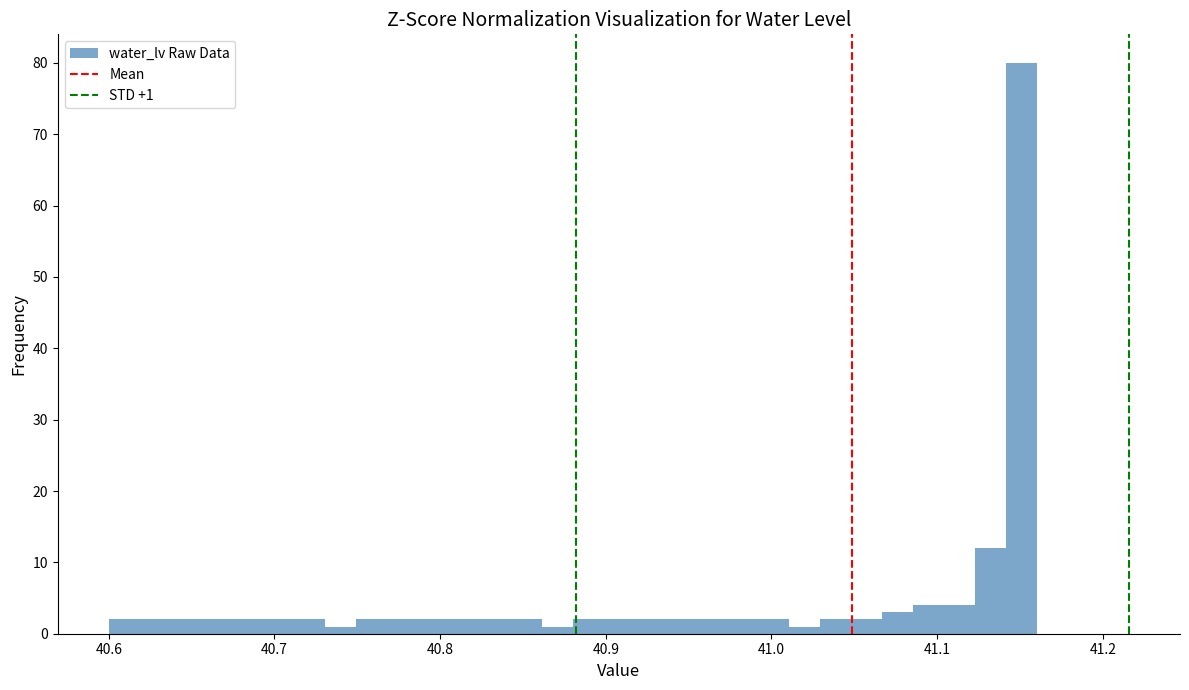

Around what value on the x-axis is the tallest bar? Give the approximate position of its centre, as read against the axis.

41.15